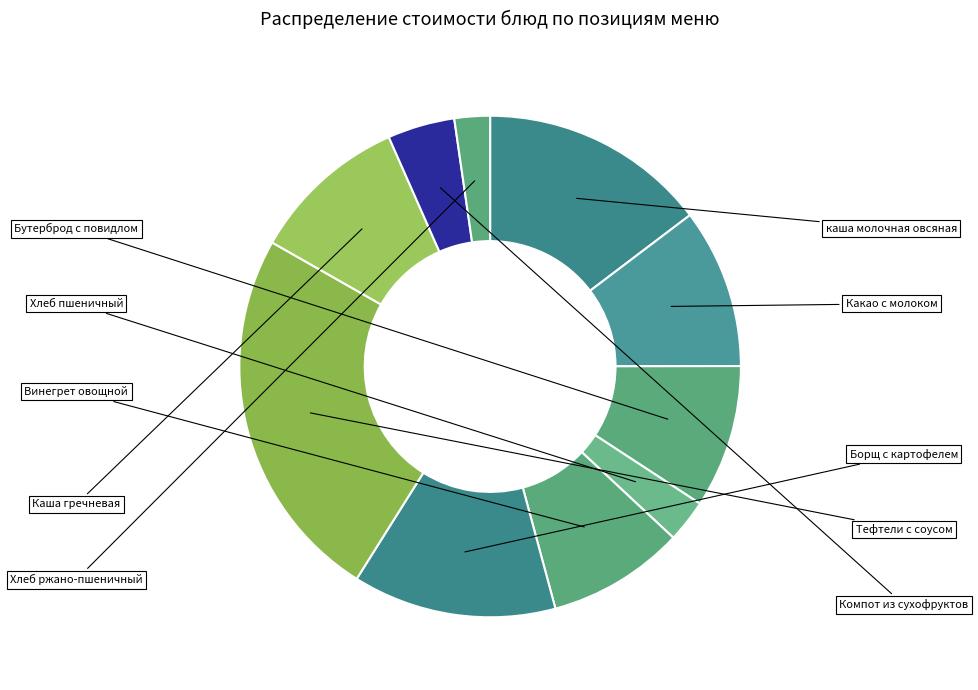

Rank the categories by value from highest to lowest.

Тефтели рубленные с соусом, каша молочная из овсяных хлопьев, Борщ с капусты с картофелем, Какао с молоком, Каша гречневая рассыпчатая, Бутерброд с повидлом, Винегрет овощной, Компот из смеси сухофруктов, Хлеб пшеничный, Хлеб ржано-пшеничный